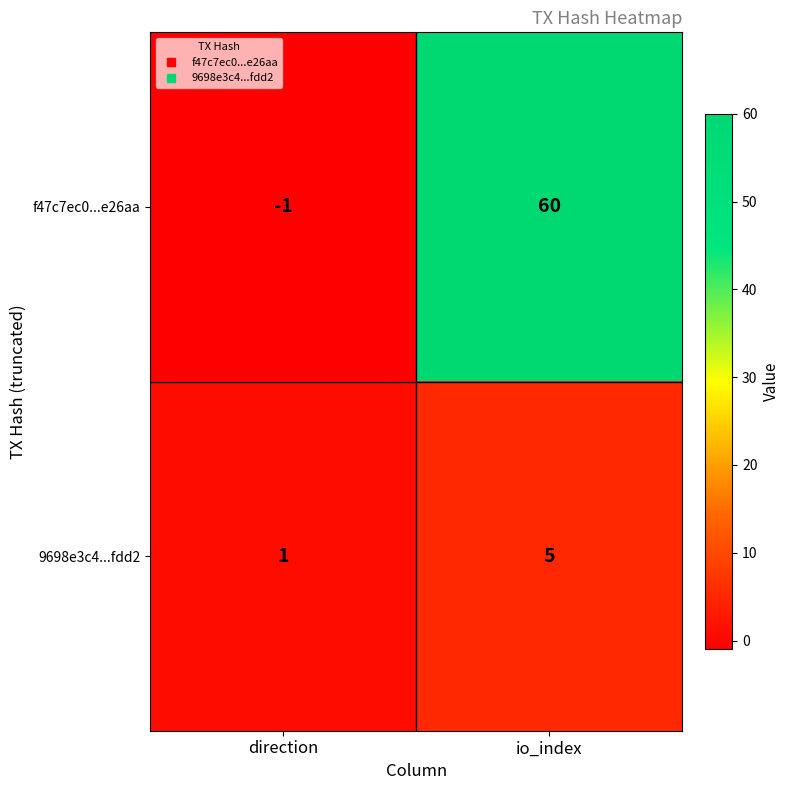

At which category does the chart reach its peak across all series?

io_index